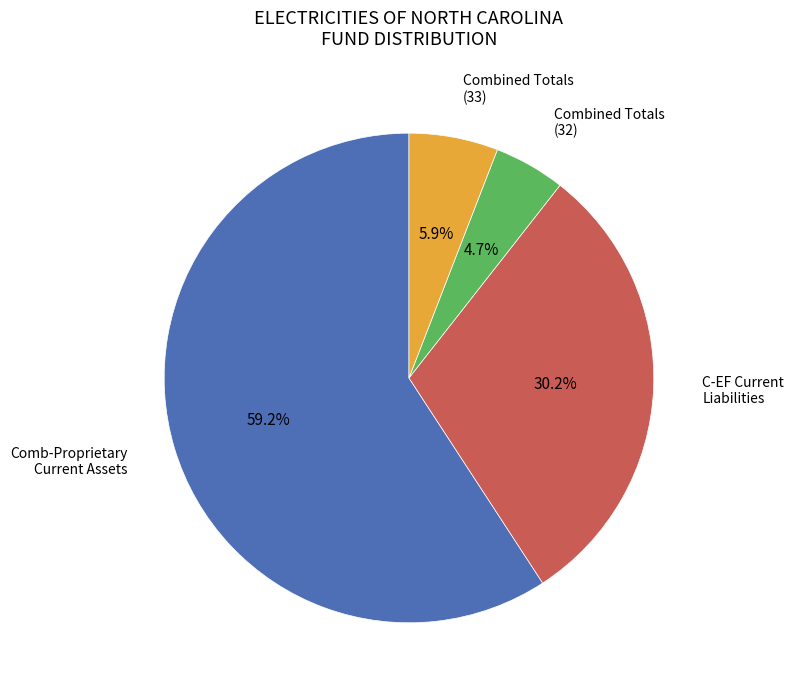

Is there any slice that represents more than half of the pie?

Yes